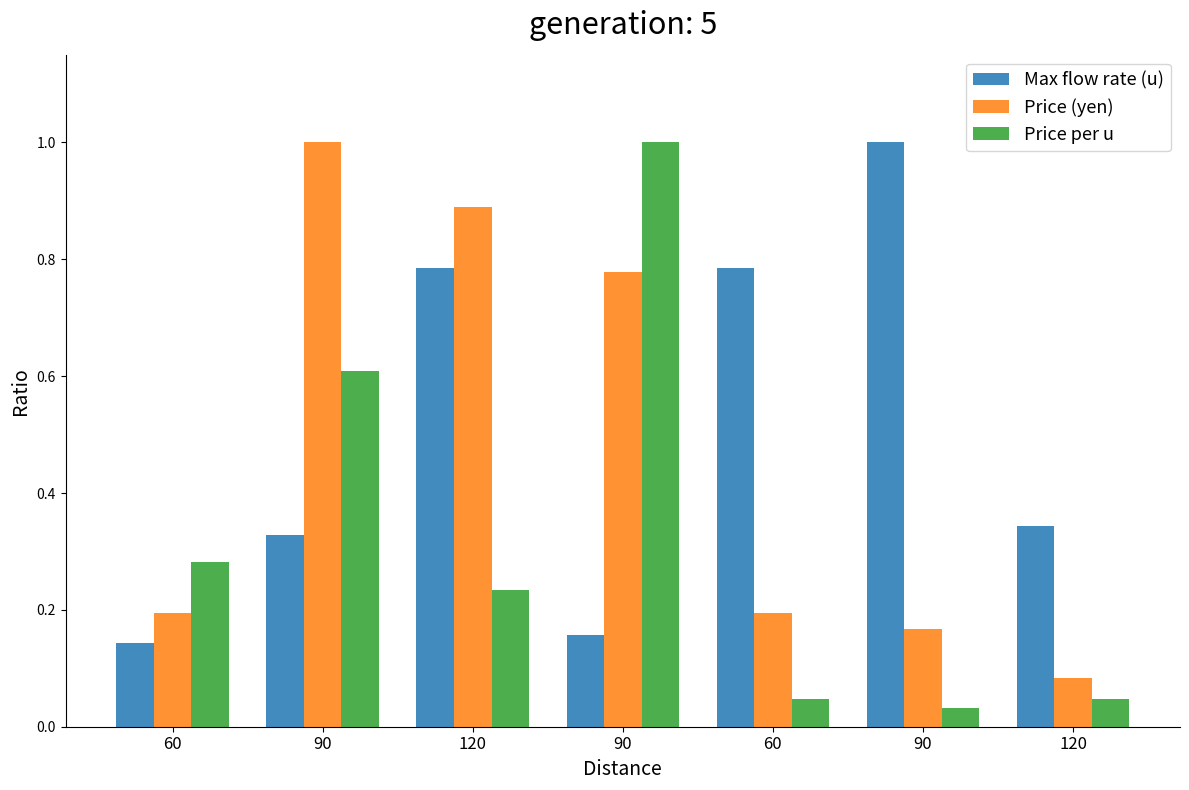

At which category is the sum across all series the highest?

90